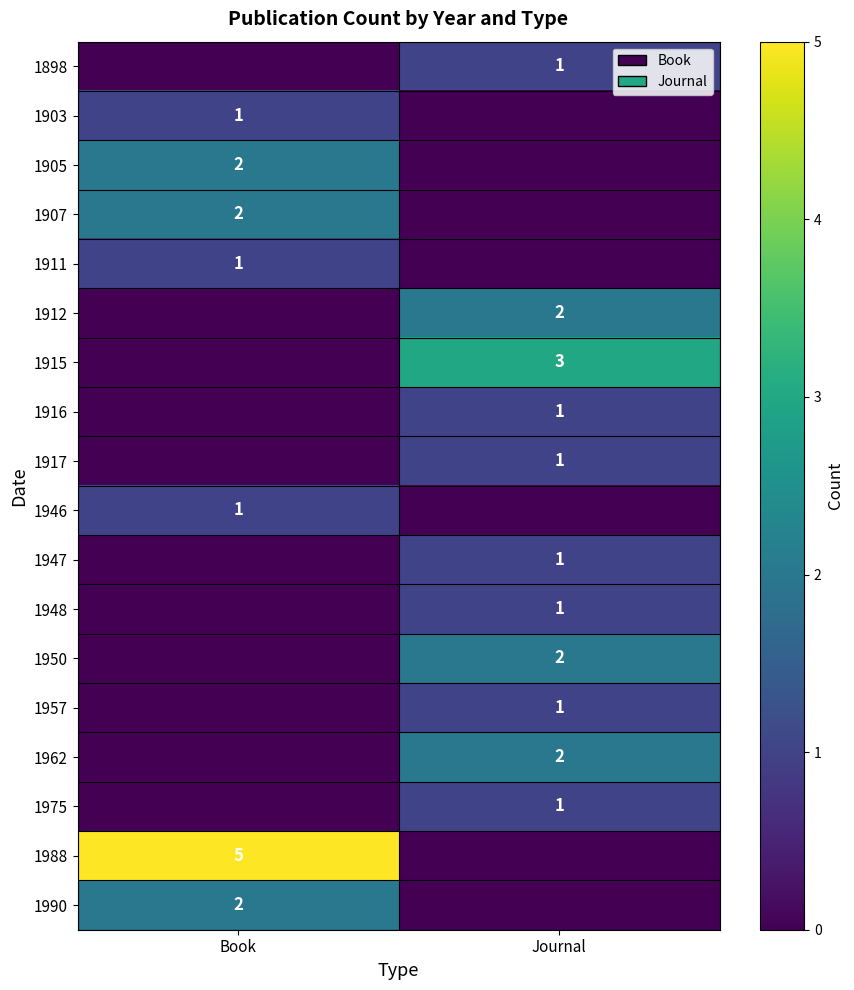

The 1916 series shows 1 at Journal. True or false?

True